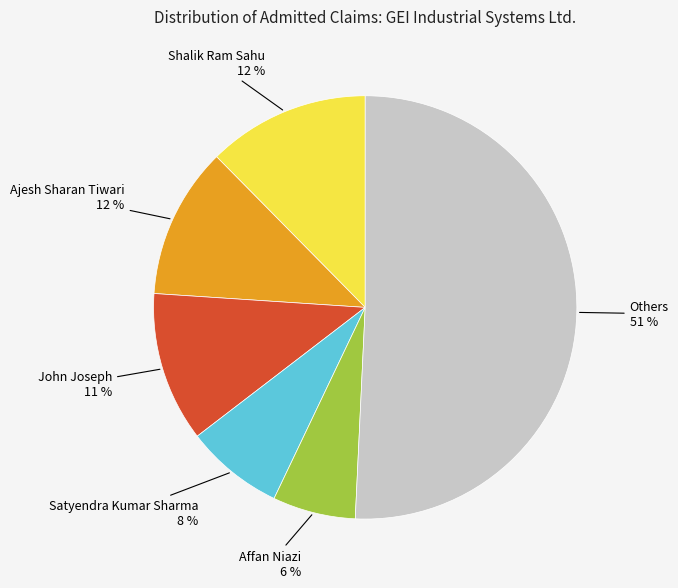

What is the largest slice in the pie chart?

Others